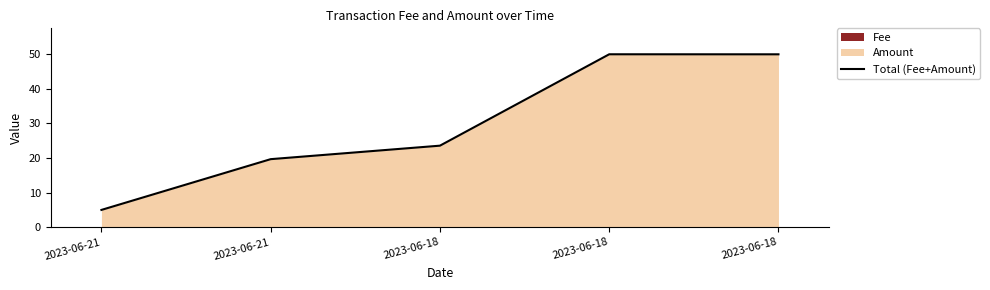

What is the minimum value shown in the chart?

5.0